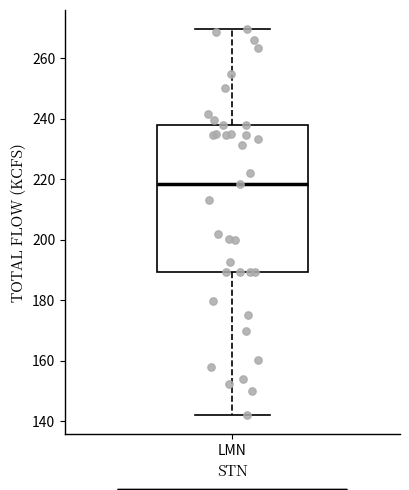

Read this box plot against the y-axis: the position of the median line, the range covered by the box, and the ends of both whiskers. The values are not printed on the chart, so give them approximately, as read against the axis.

median 218, box 190 to 238, whiskers 142 to 270